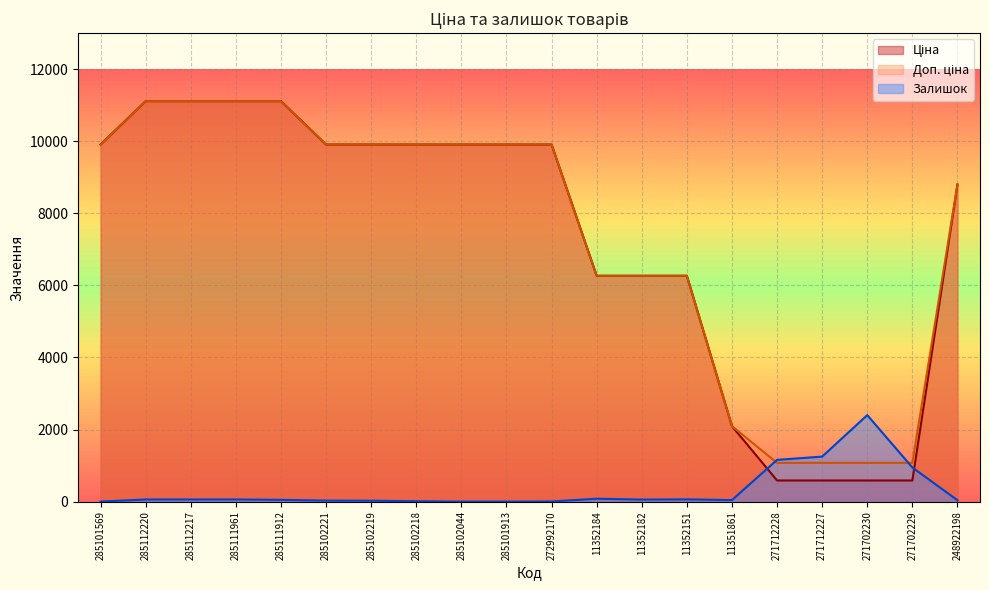

How many data points does each series have?

20